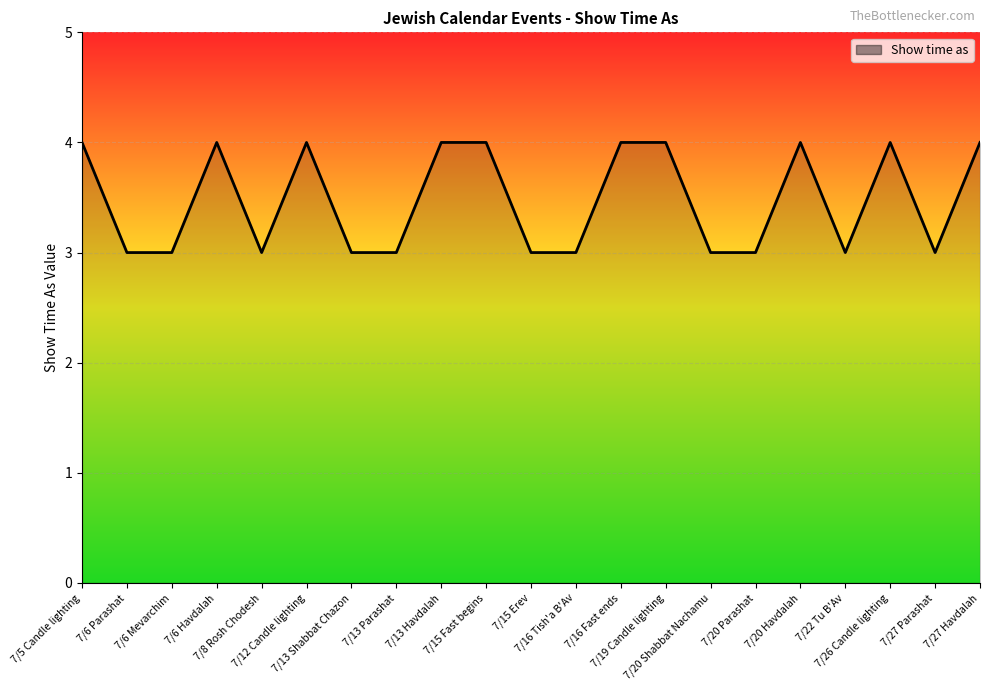

What is the smallest value displayed?

3